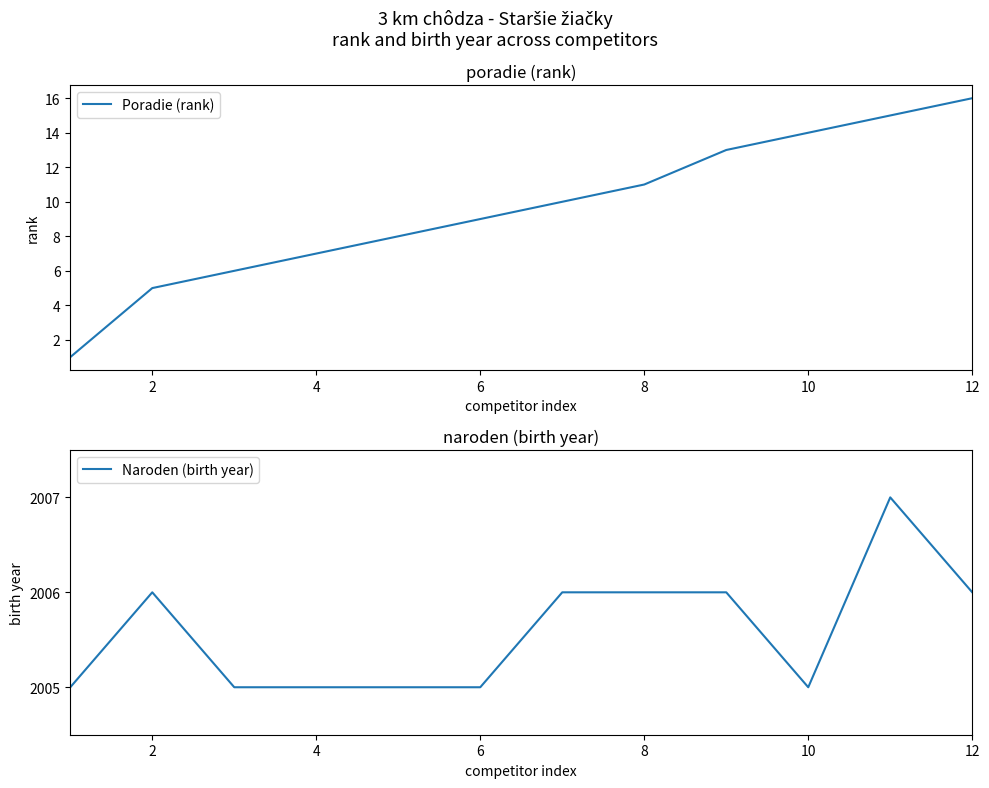

What is the maximum value for Poradie (rank)?

16